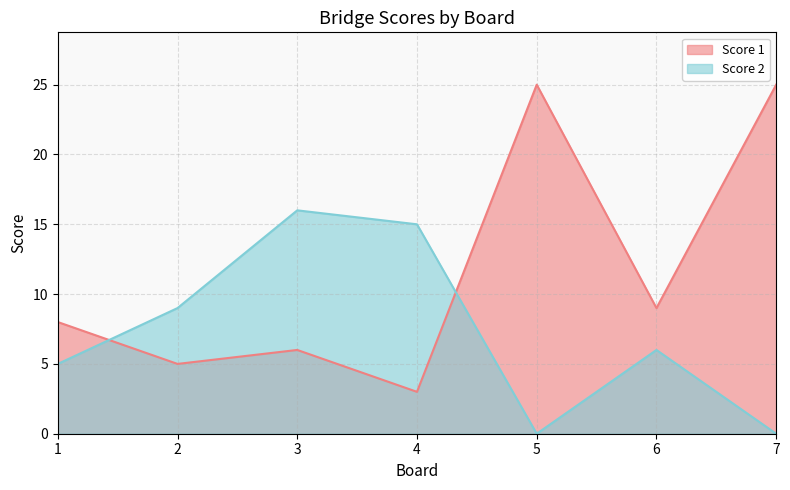

Which has a higher value, 4 or 3?

3